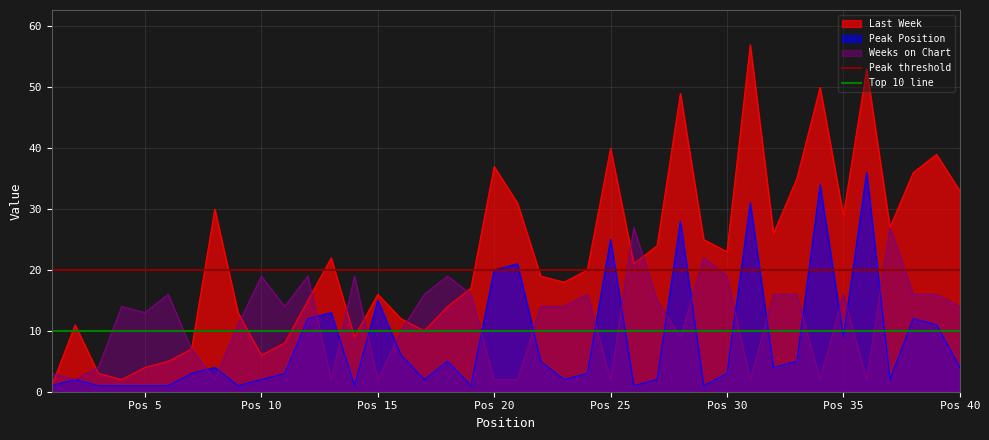

The Peak Position series shows 9 at Pos 35. True or false?

True